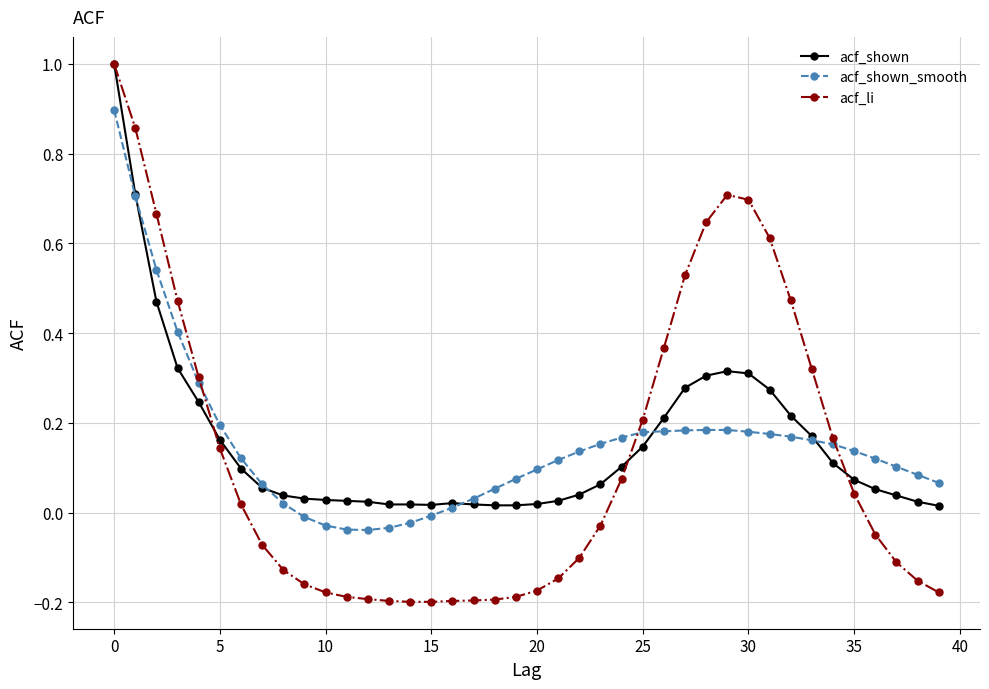

What are all the series names shown in the legend?

acf_shown, acf_shown_smooth, acf_li